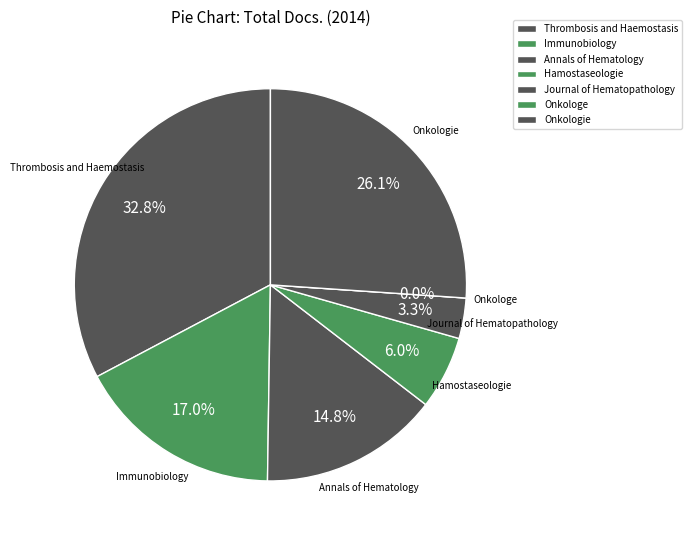

The Hamostaseologie slice represents 14% of the pie. True or false?

False